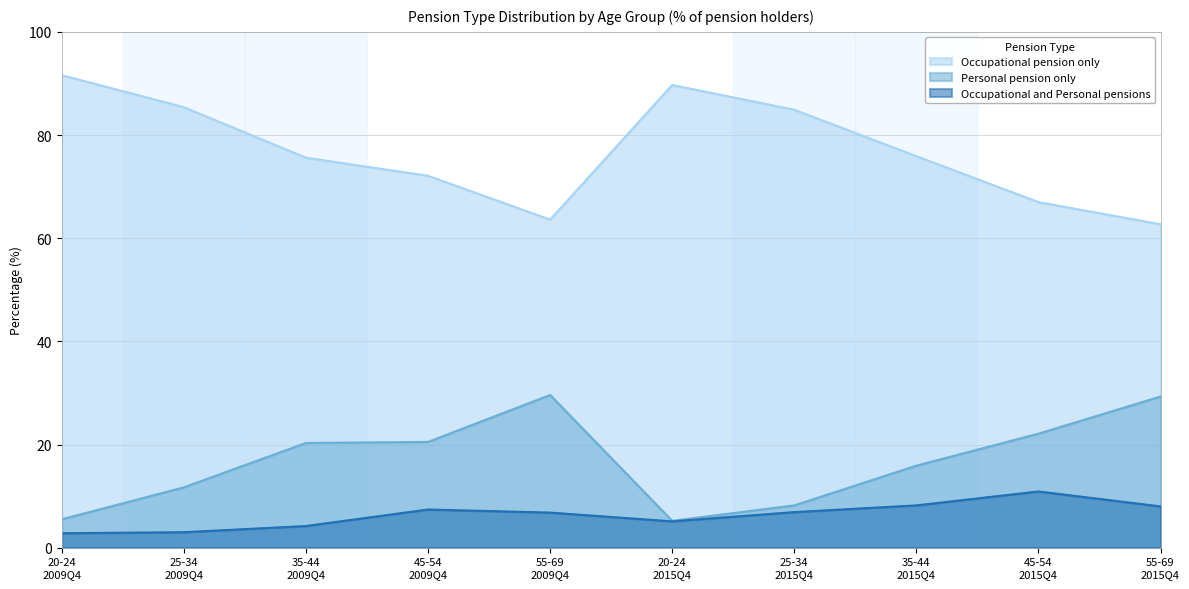

At which category does the chart reach its minimum across all series?

20-24
2009Q4